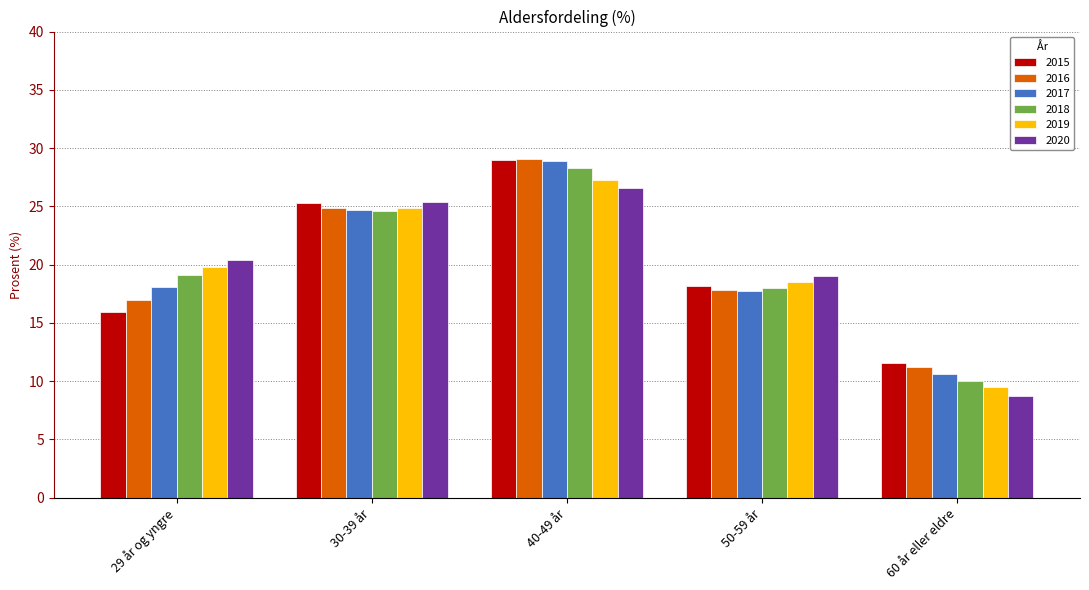

What is the difference between the maximum and minimum values in the 2018 series?

18.3